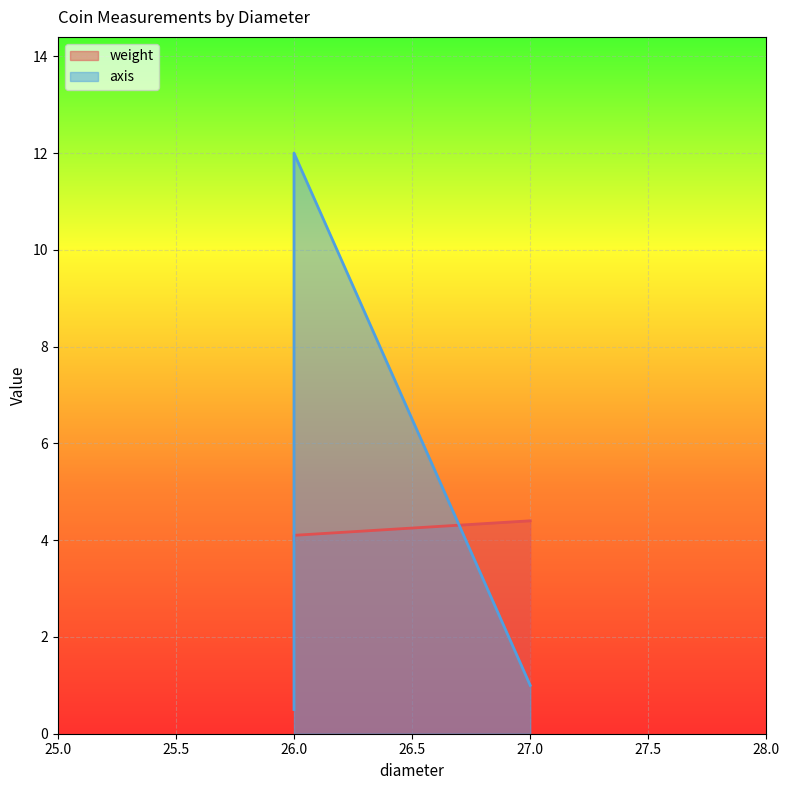

True or false: axis has a value of 0.5 at 26.

True